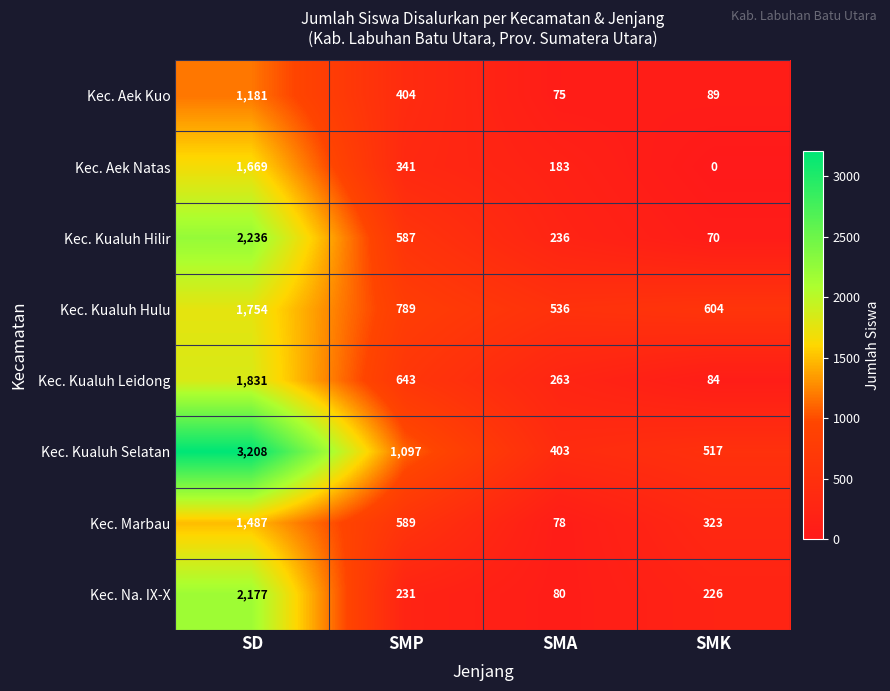

Which series has the largest total across all categories?

Kec. Kualuh Selatan